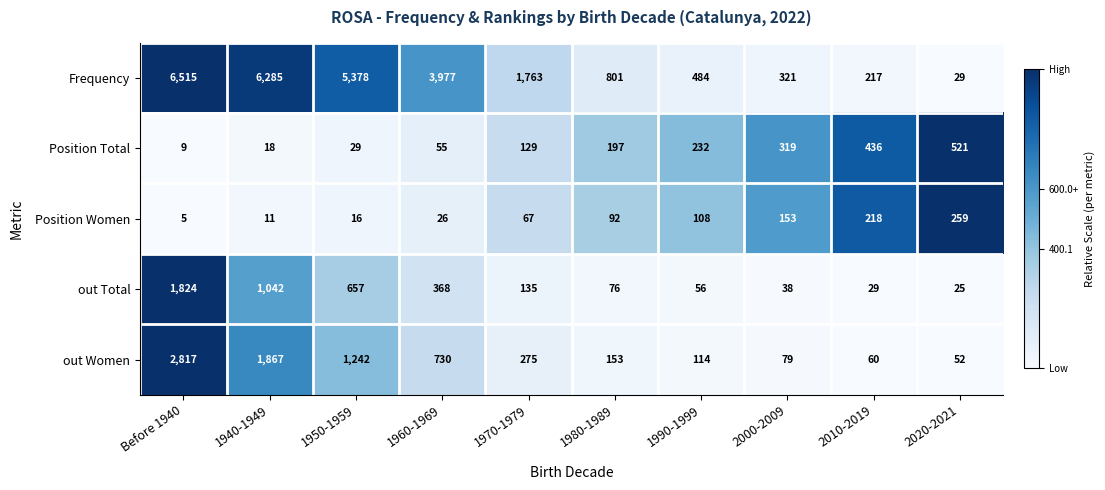

What is the sum of the Position Women values at 2000-2009 and 1940-1949?

164